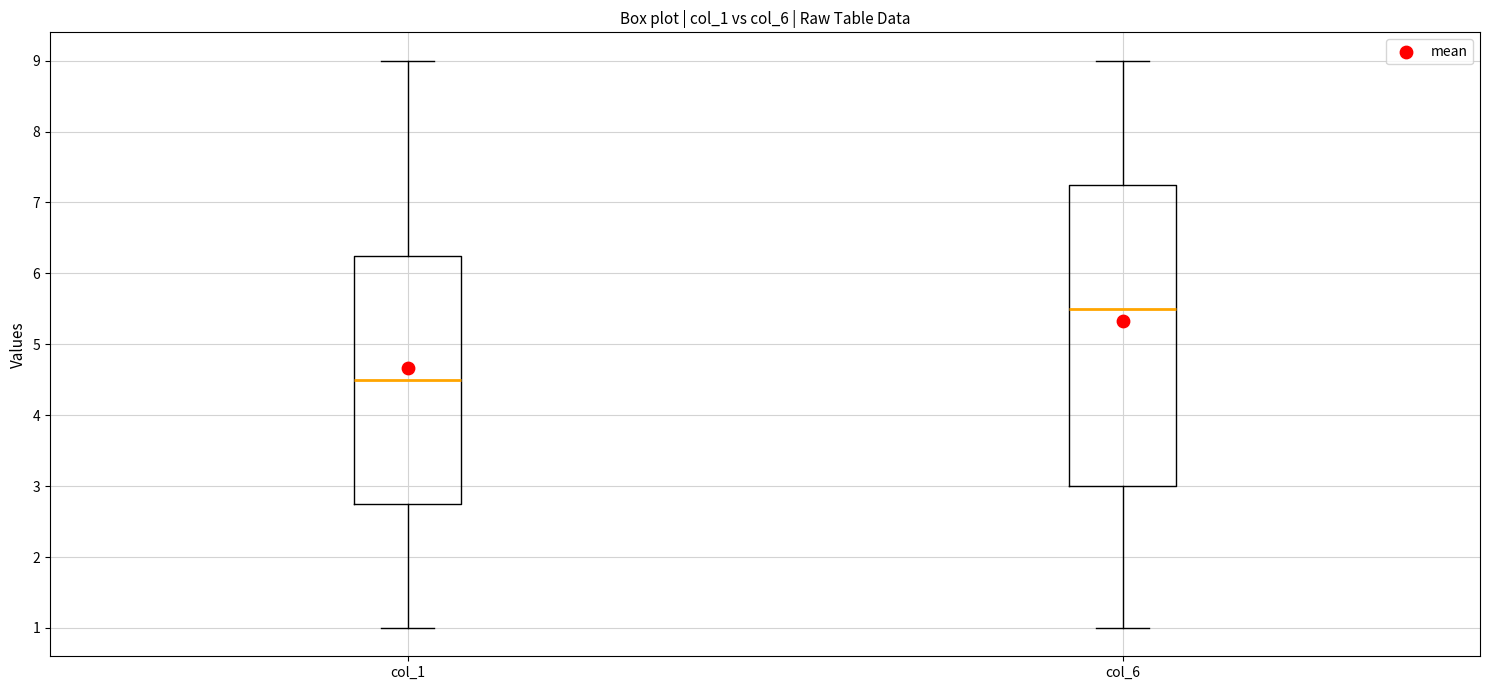

Which box has the lowest median line?

col_1